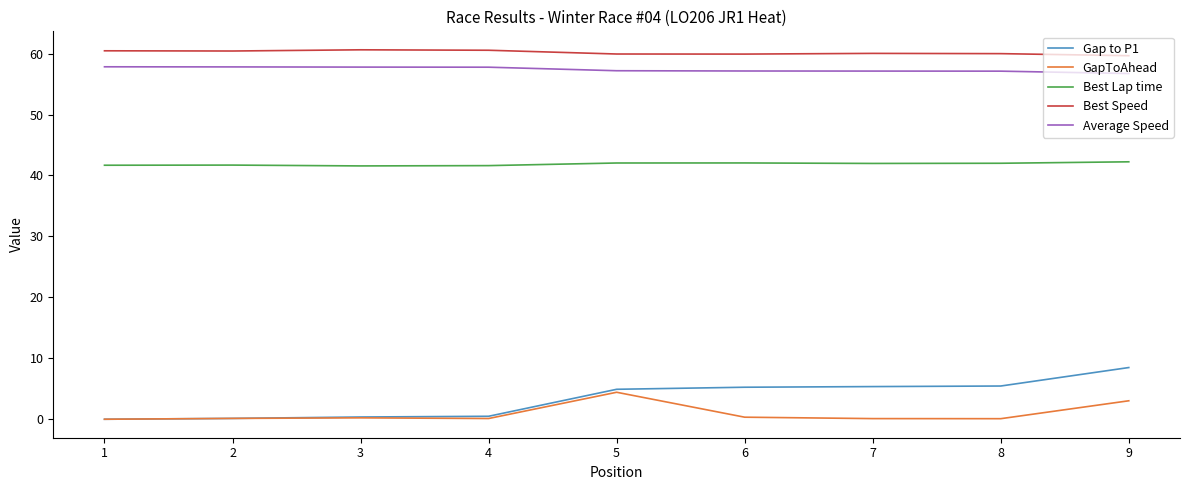

What is the greatest value displayed?

60.6